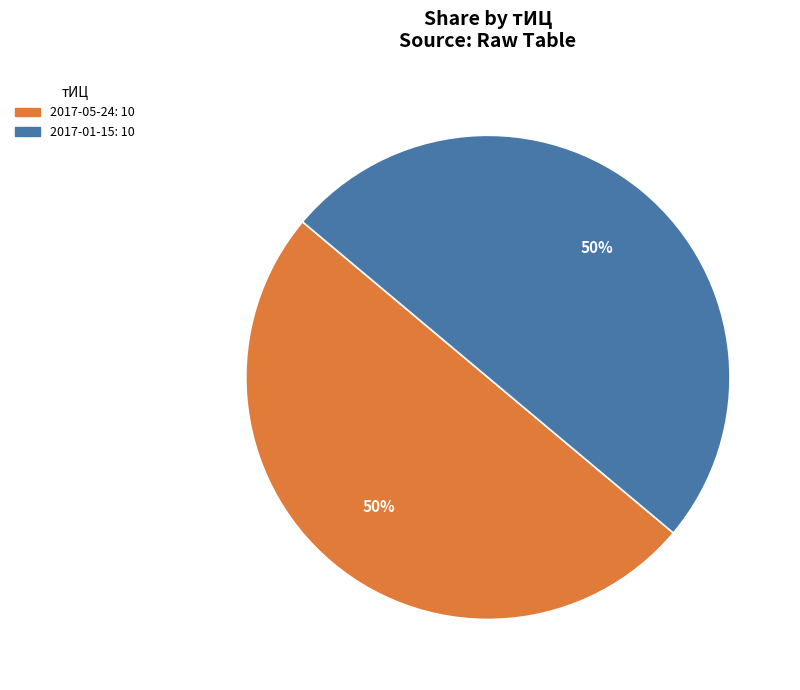

To the nearest percent, what is the average slice percentage?

50%